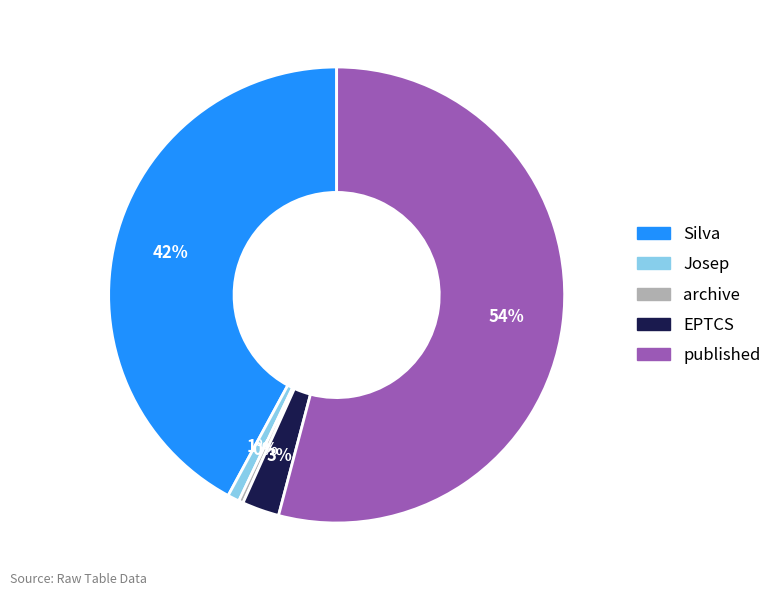

Does any single category account for the majority?

Yes